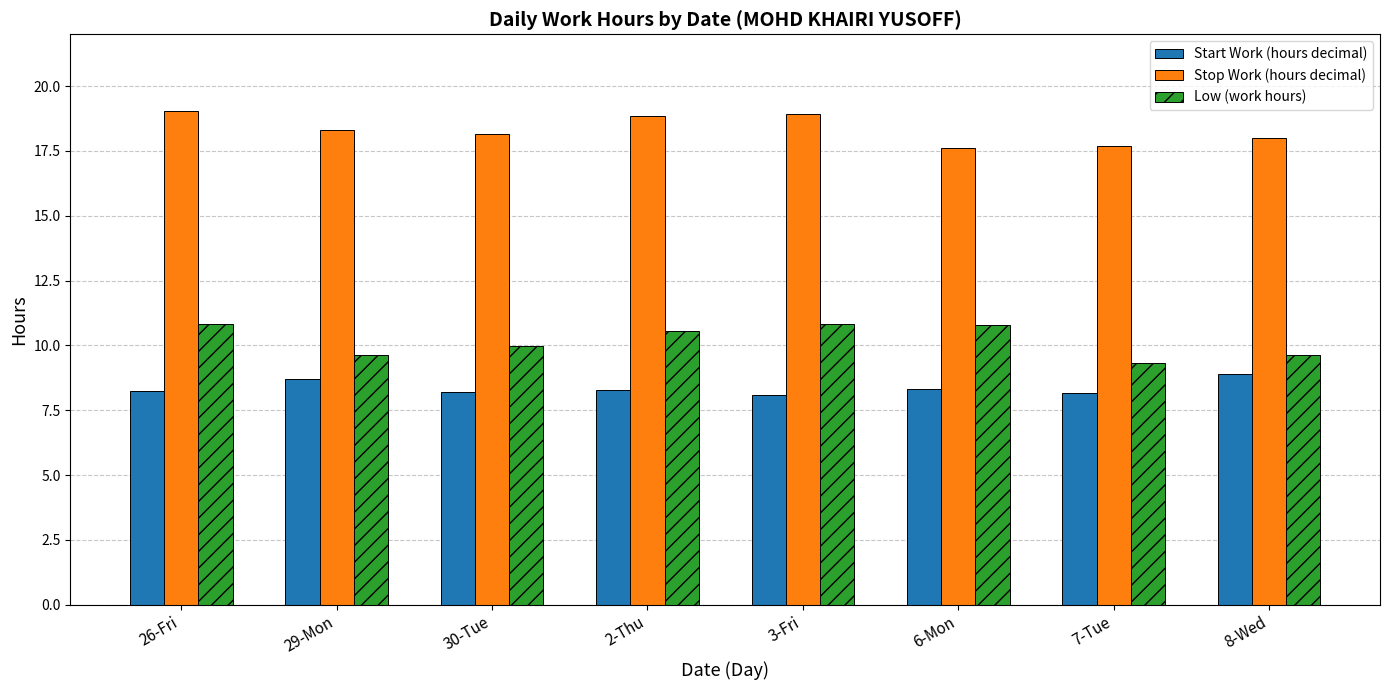

What is the average value of the Low (work hours) series?

10.2